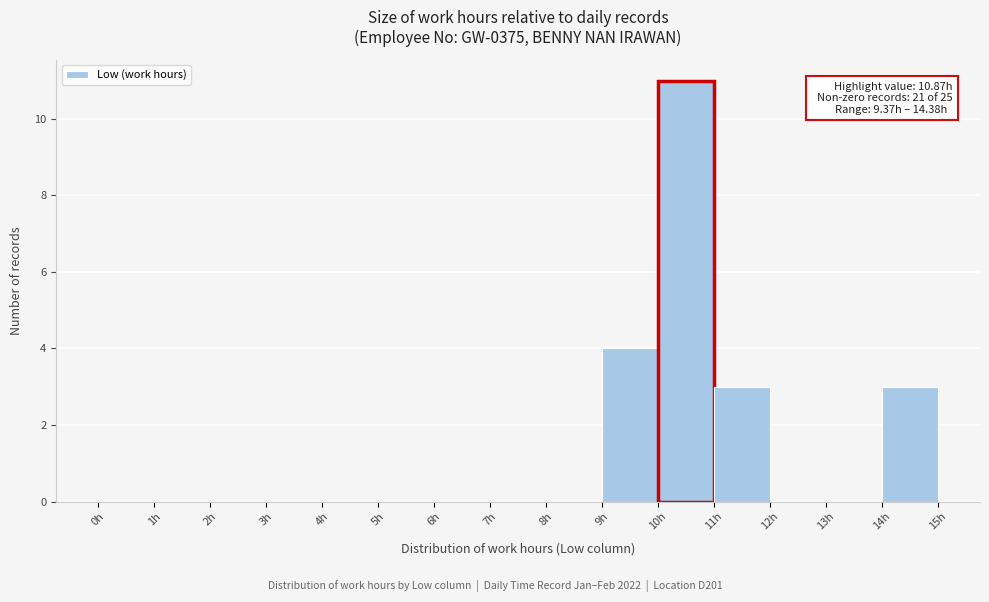

Which range on the x-axis has the tallest bar?

10 to 11